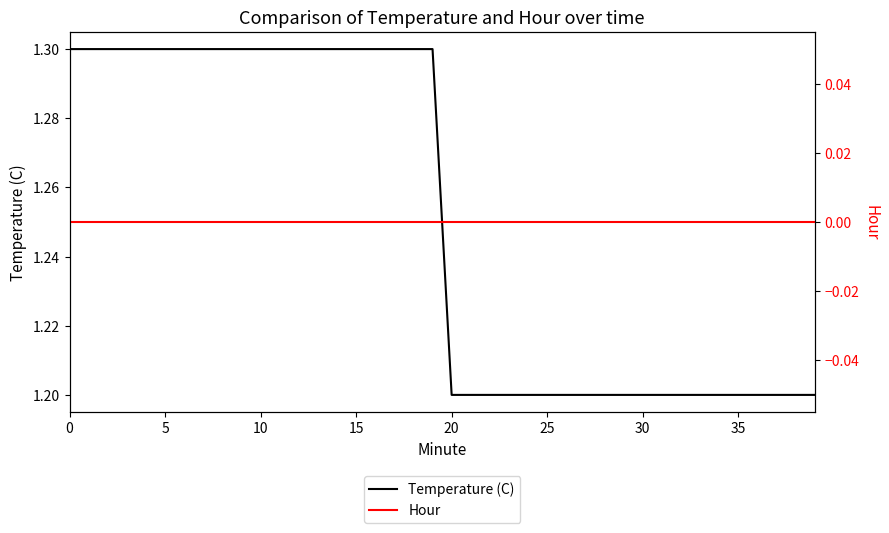

True or false: Temperature (C) and Hour cross at least once.

False